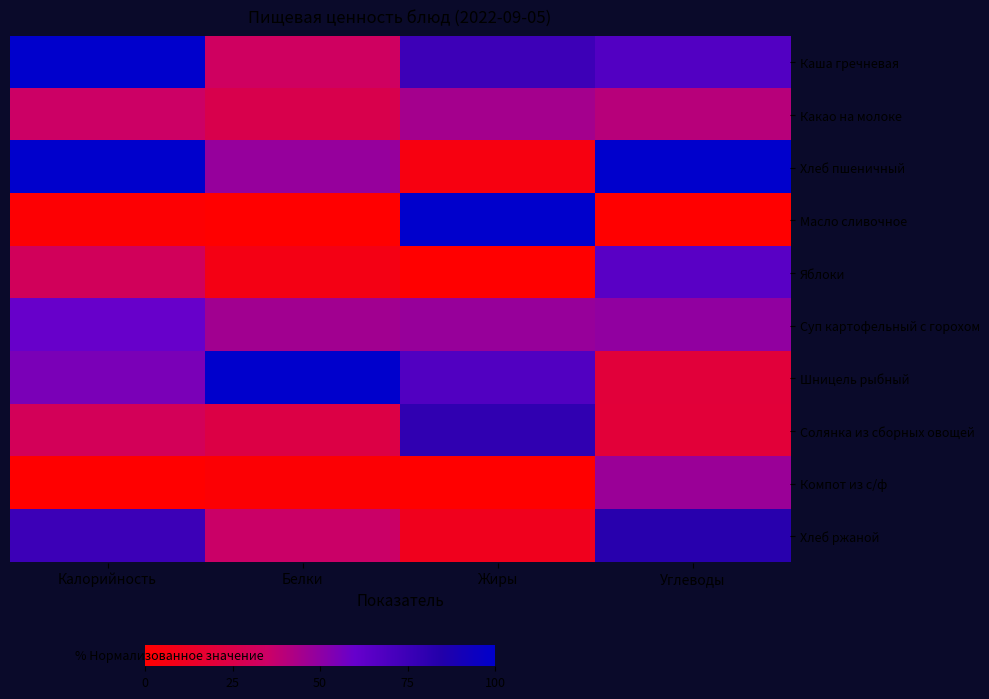

List the series in order of their peak value, highest first.

Каша гречневая, Хлеб пшеничный, Шницель рыбный, Масло сливочное, Хлеб ржаной, Солянка из сборных овощей, Яблоки, Суп картофельный с горохом, Компот из с/ф, Какао на молоке